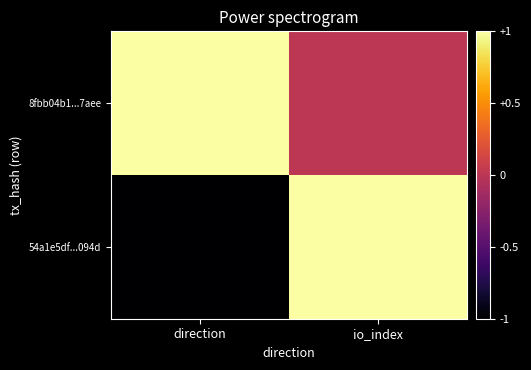

Reading left to right, extract all data points from this chart.

54a1e5df...094d: direction=-1	io_index=1
8fbb04b1...7aee: direction=1	io_index=0